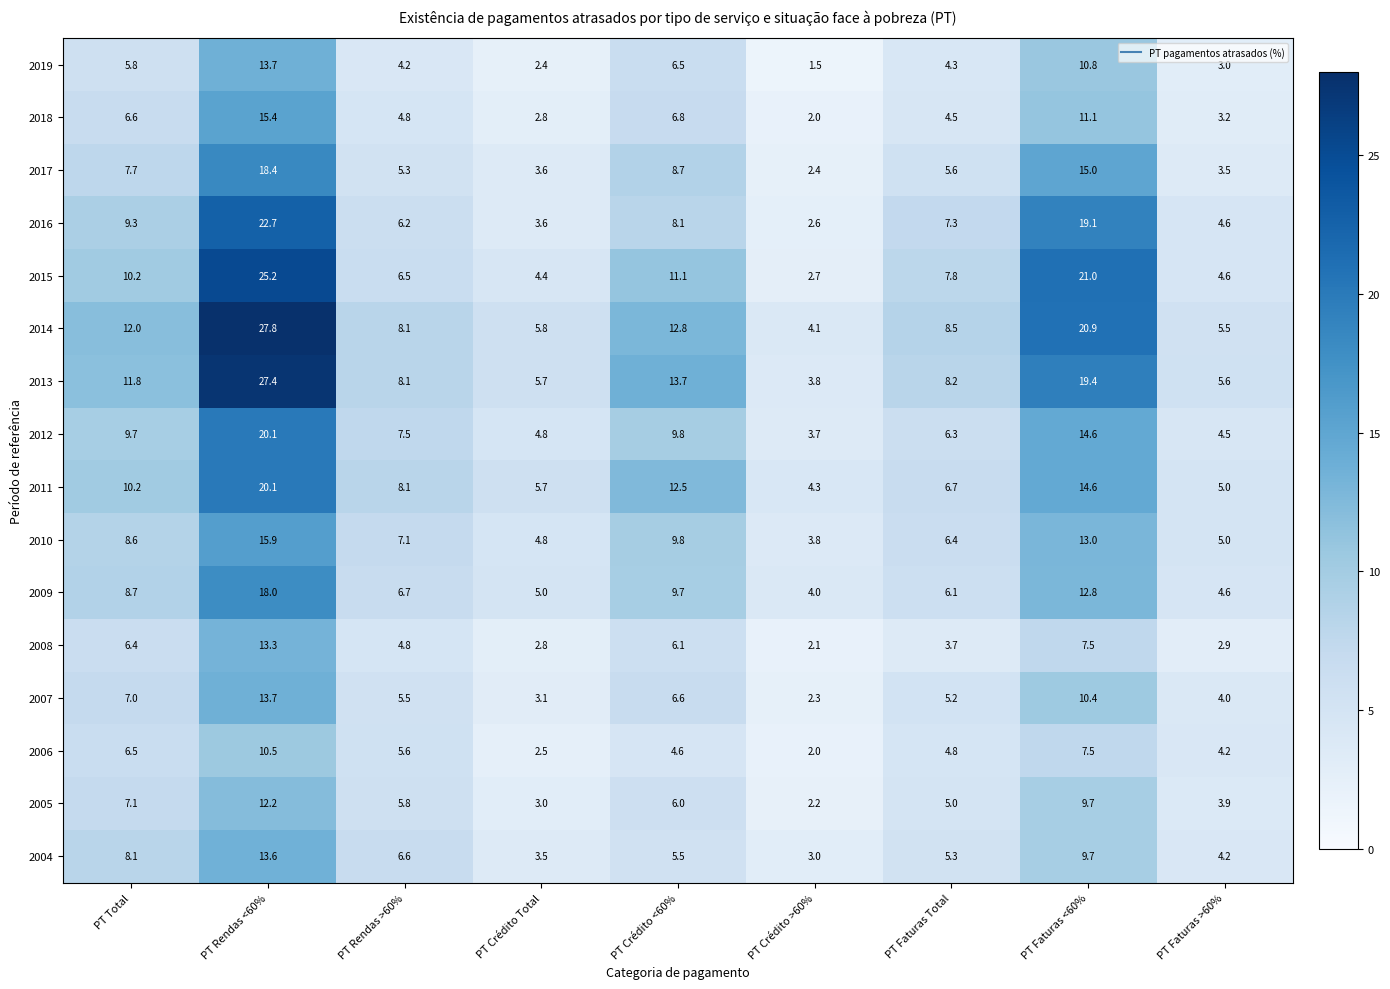

What is the spread (max minus min) of values at PT Crédito Total?

3.4